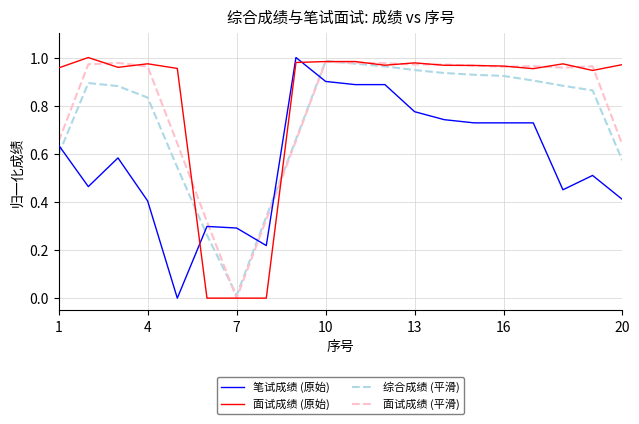

True or false: 面试成绩 (原始) and 笔试成绩 (原始) cross at least once.

True